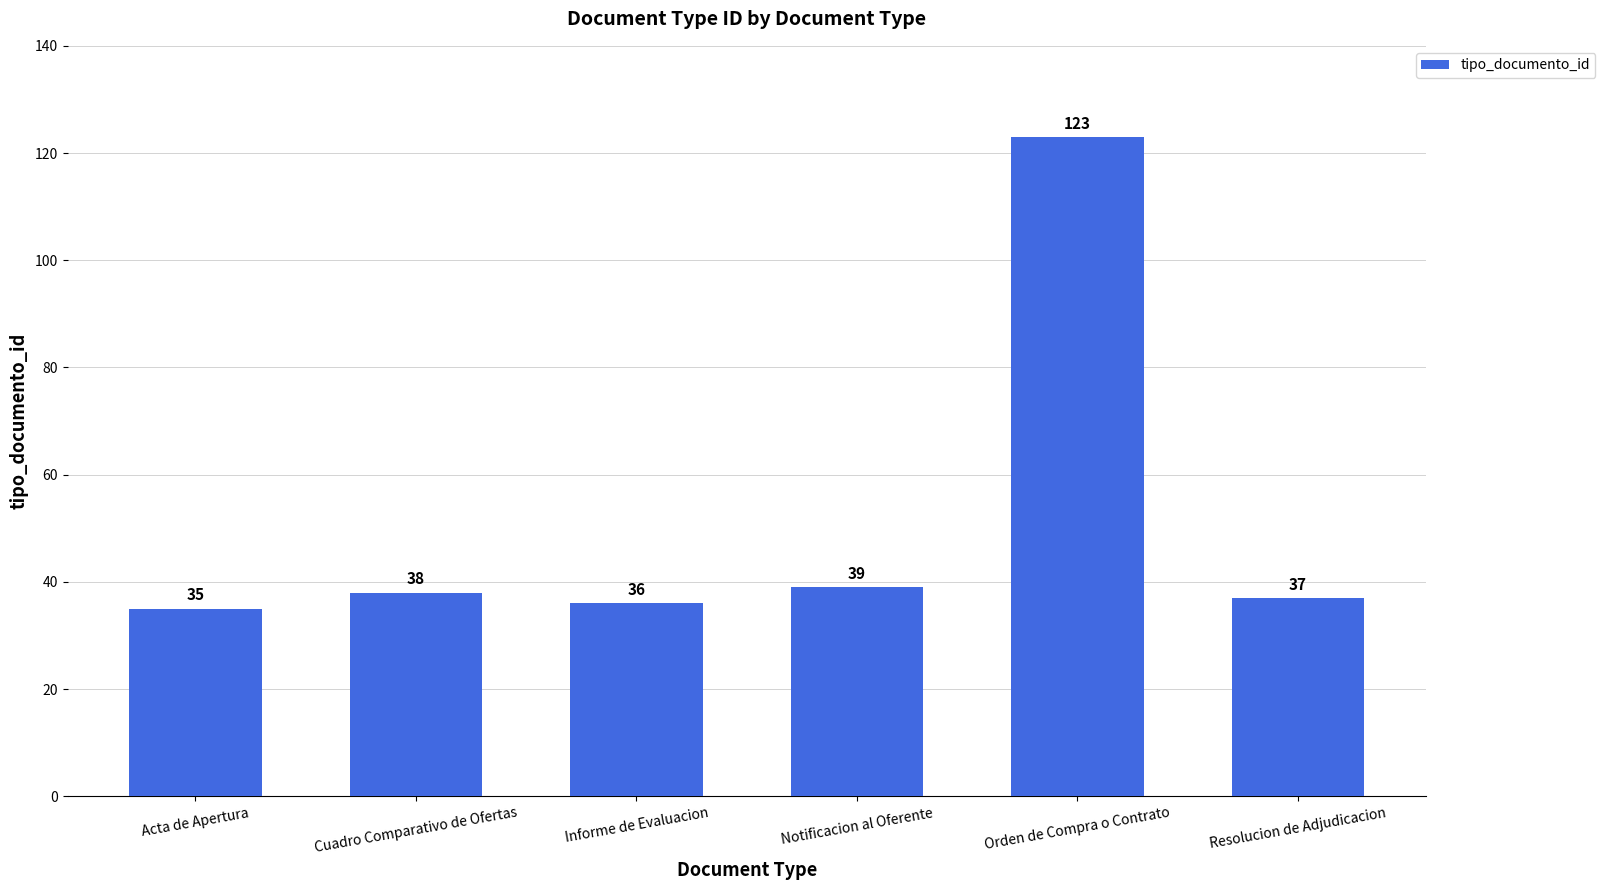

At which label is the value closest to 79?

Notificacion al Oferente